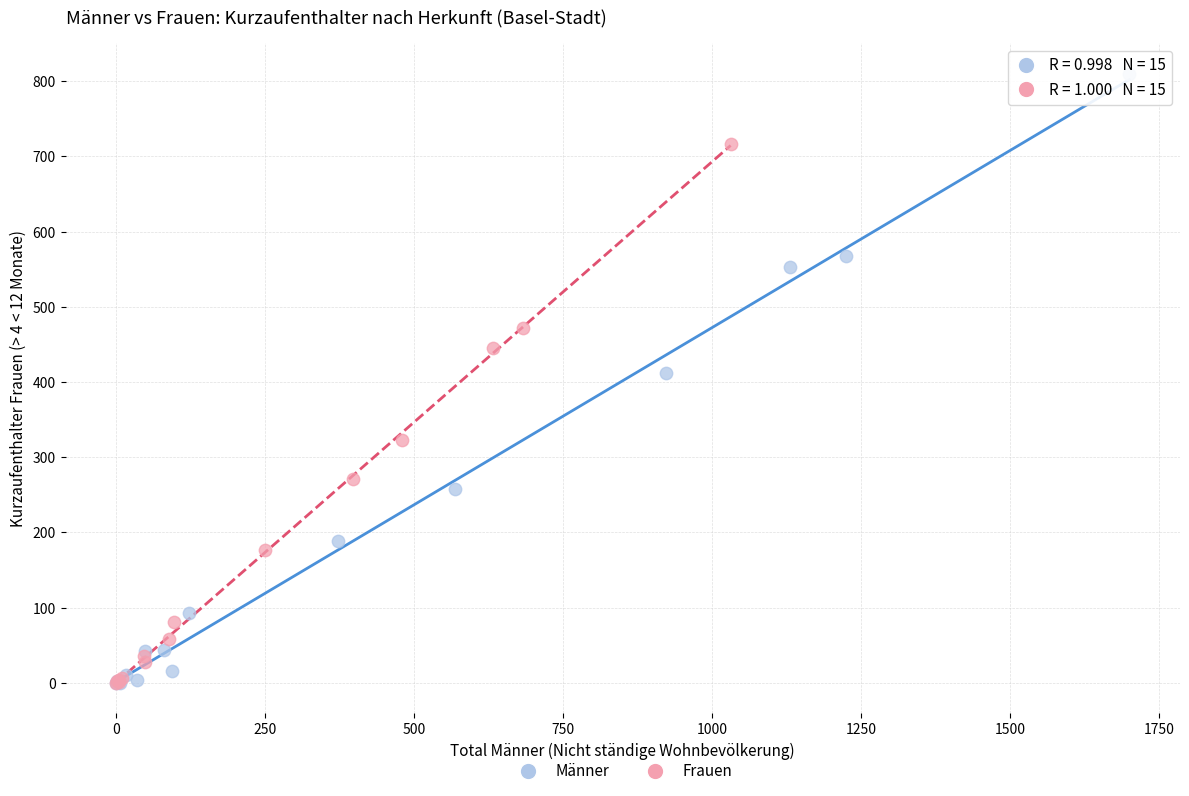

Which series has the widest spread of Y values?

Männer